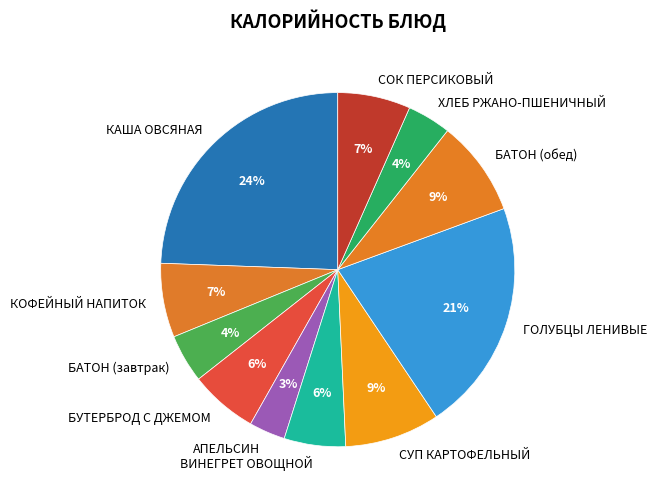

Does any single category account for the majority?

No